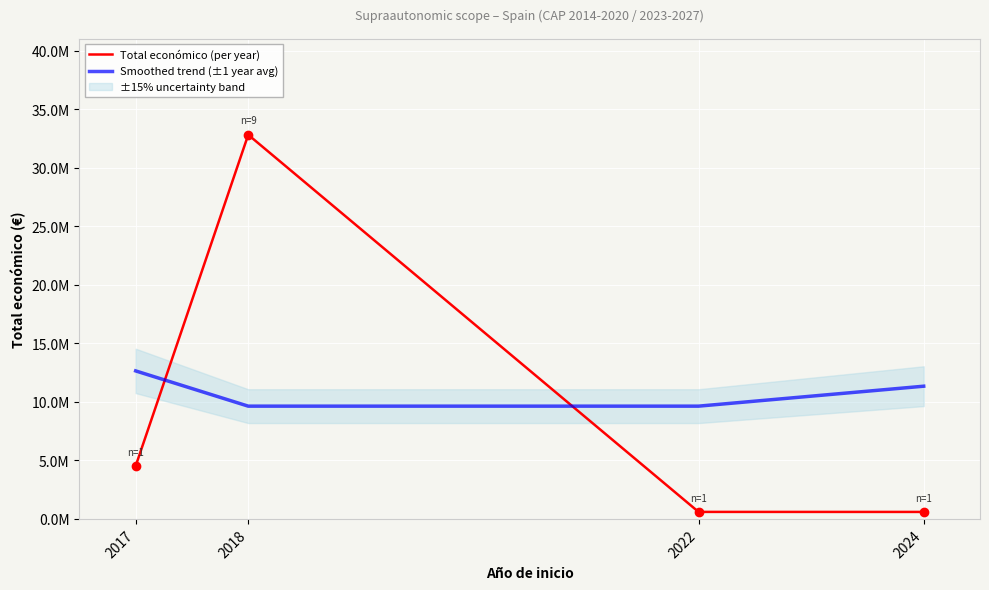

True or false: Smoothed trend (±1 year avg) has more than 0 points higher than both neighbors.

False